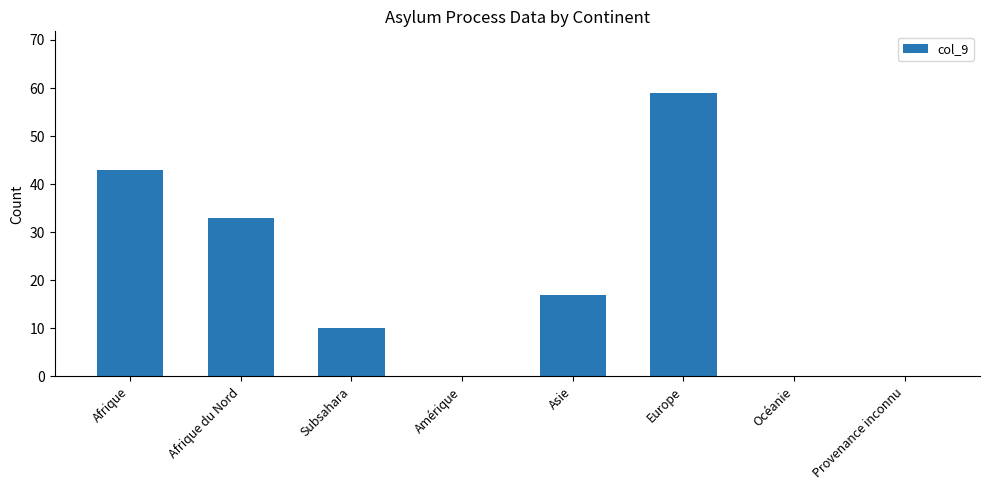

The value at Afrique is 43. True or false?

True